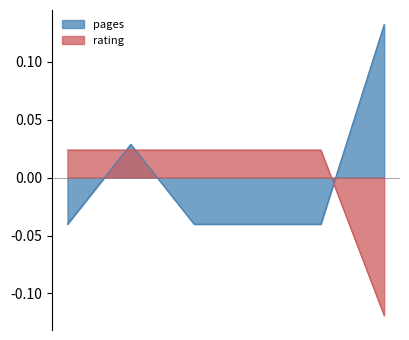

Which series ends up on top after the final intersection of rating and pages?

pages